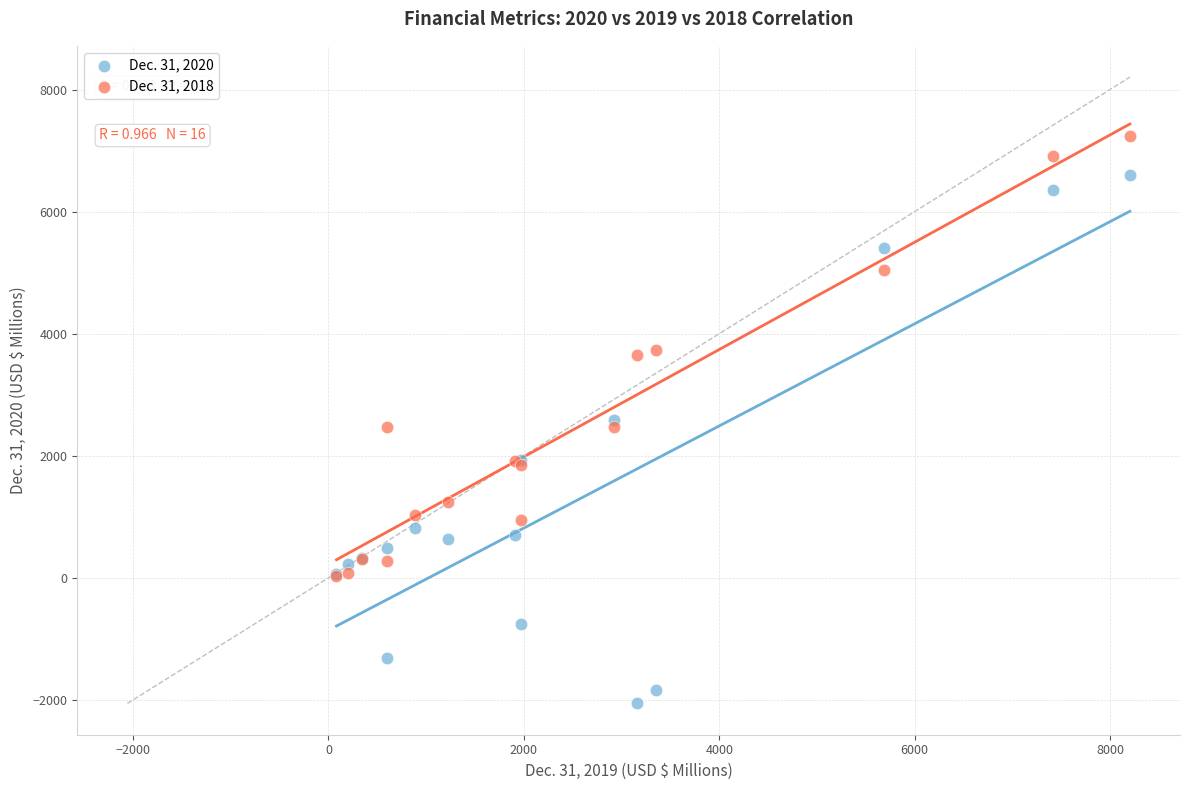

Which series has the largest Y range (max minus min)?

Dec. 31, 2020